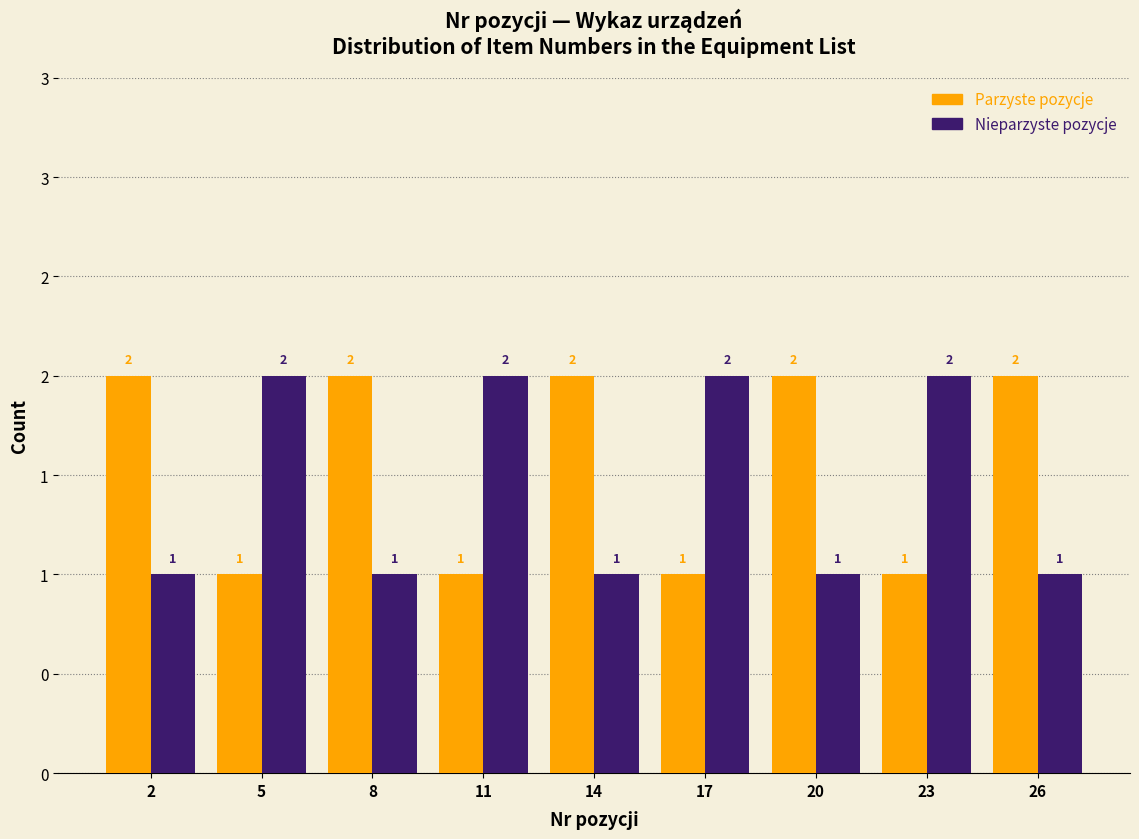

Does the chart contain stacked bars?

No